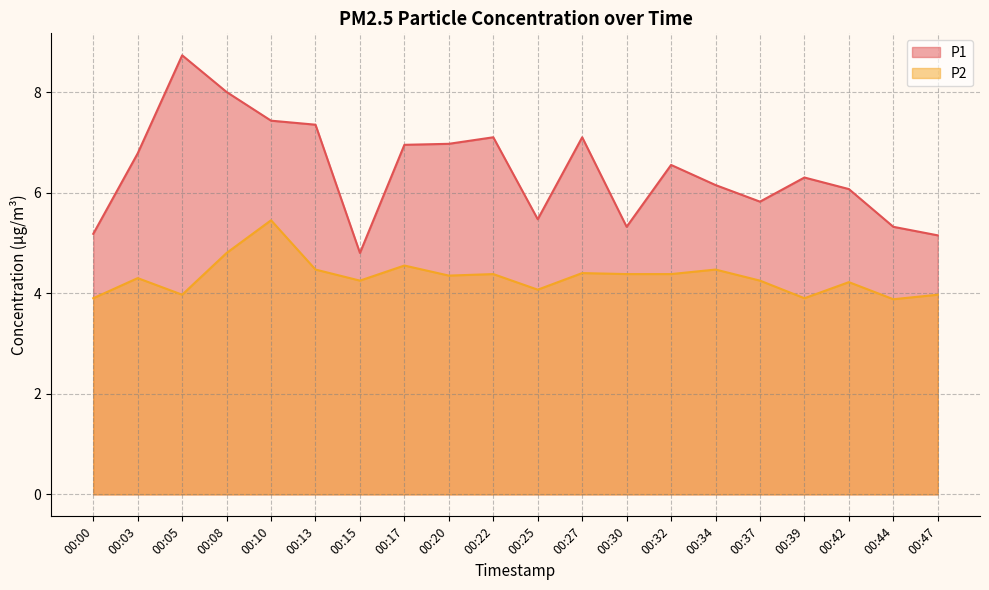

Read the P1 value at 00:13.

7.3